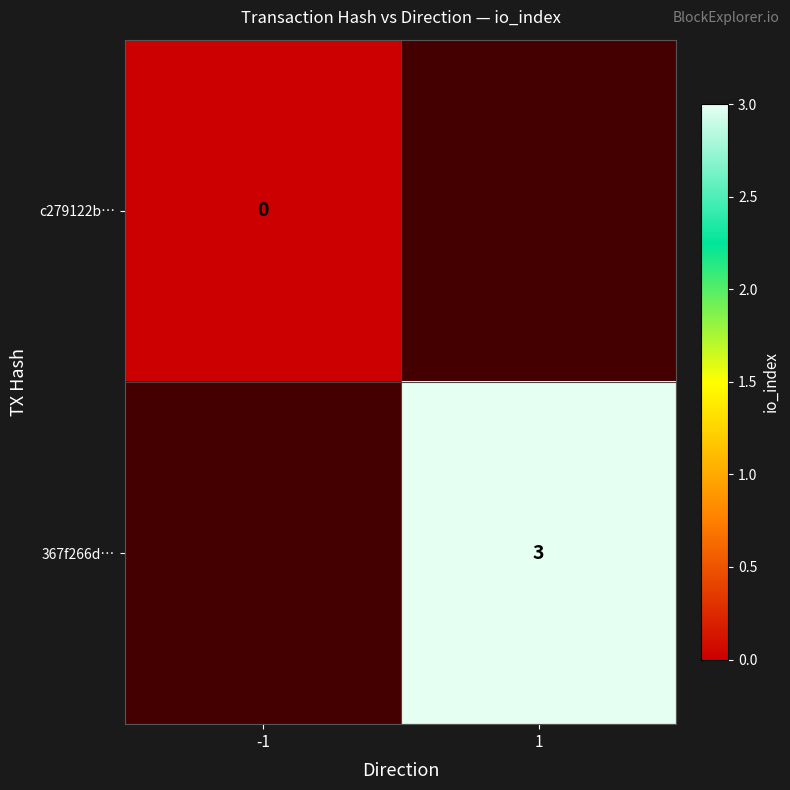

The value of 367f266d… at 1 is 3. True or false?

True